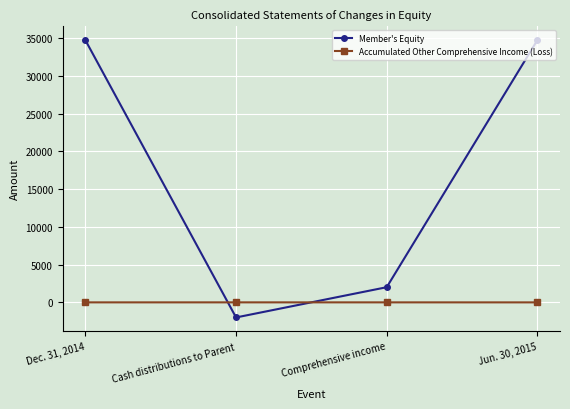

What is the greatest value displayed?

34744